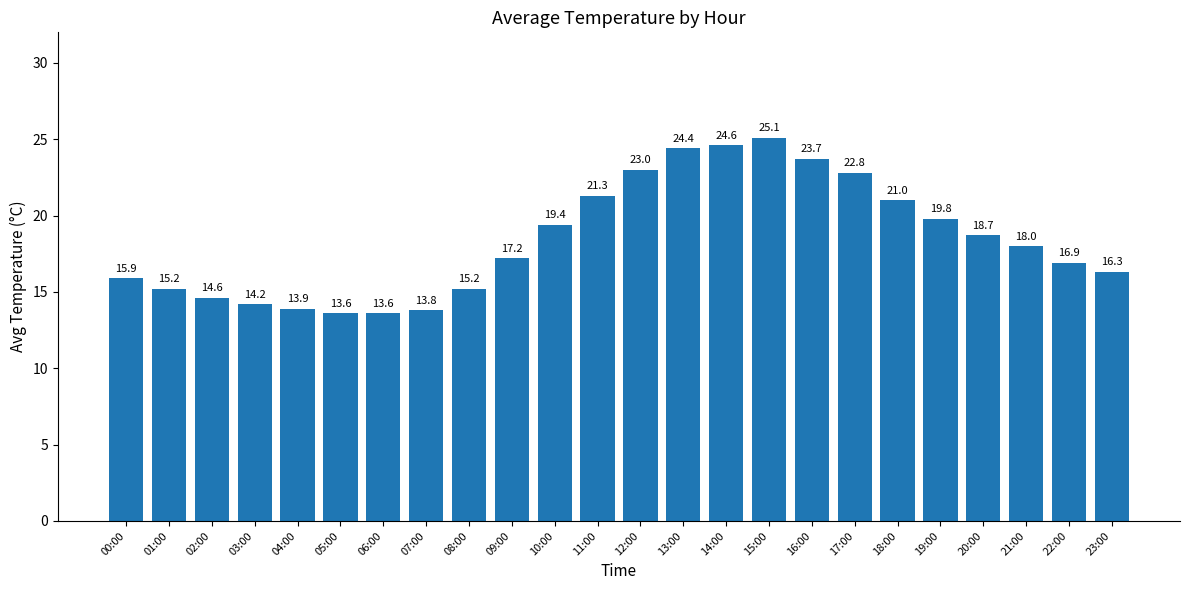

Which has a higher value, 08:00 or 16:00?

16:00